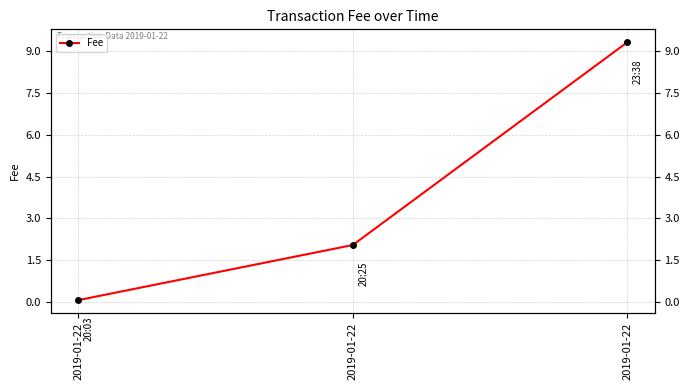

Is it true that the value at 2019-01-22 is 0.1?

False